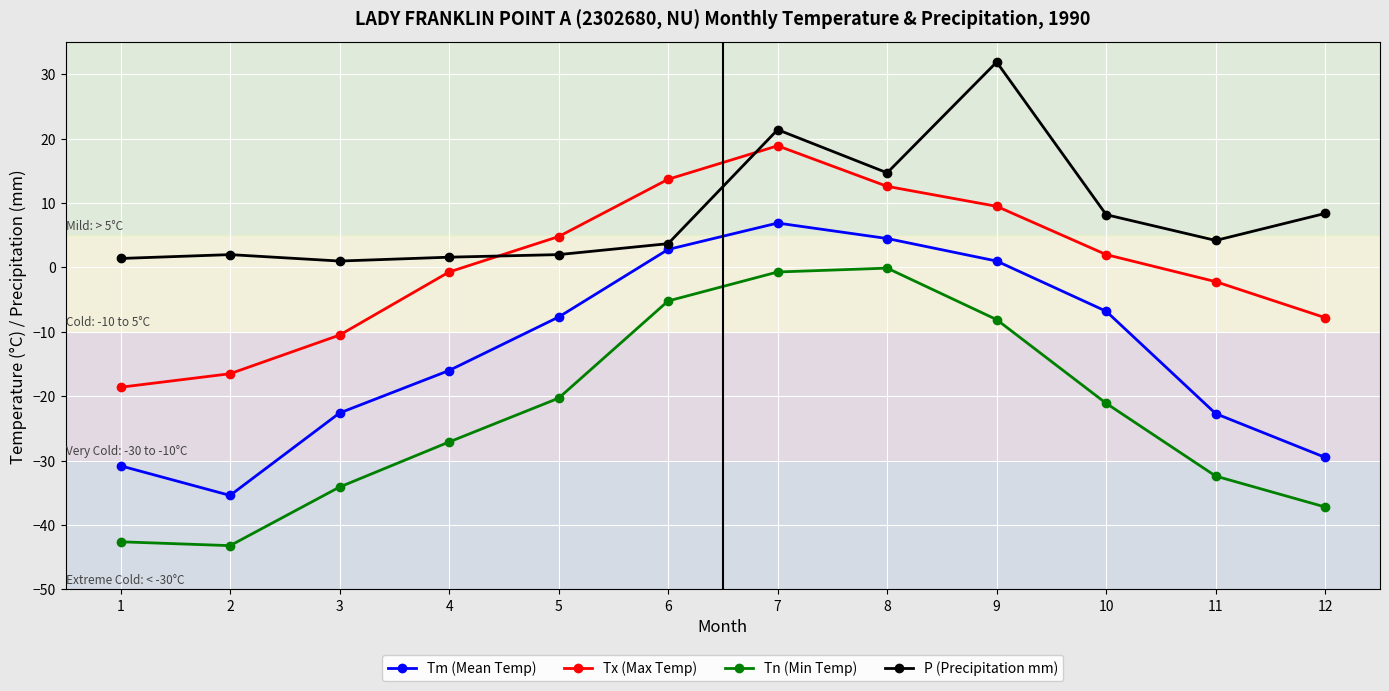

What is the difference between the P (Precipitation mm) values at 6 and 11?

0.5